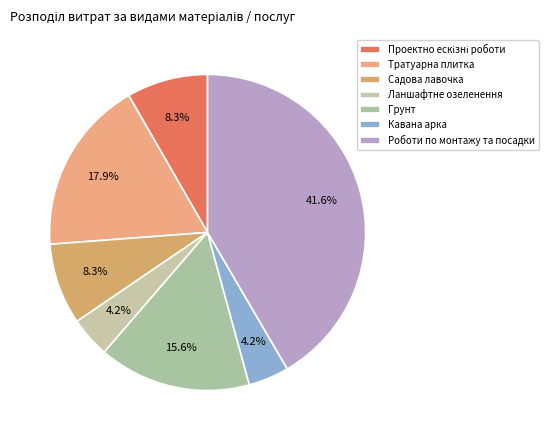

What is the ratio of the value at Кавана арка to the value at Ланшафтне озеленення?

1.0